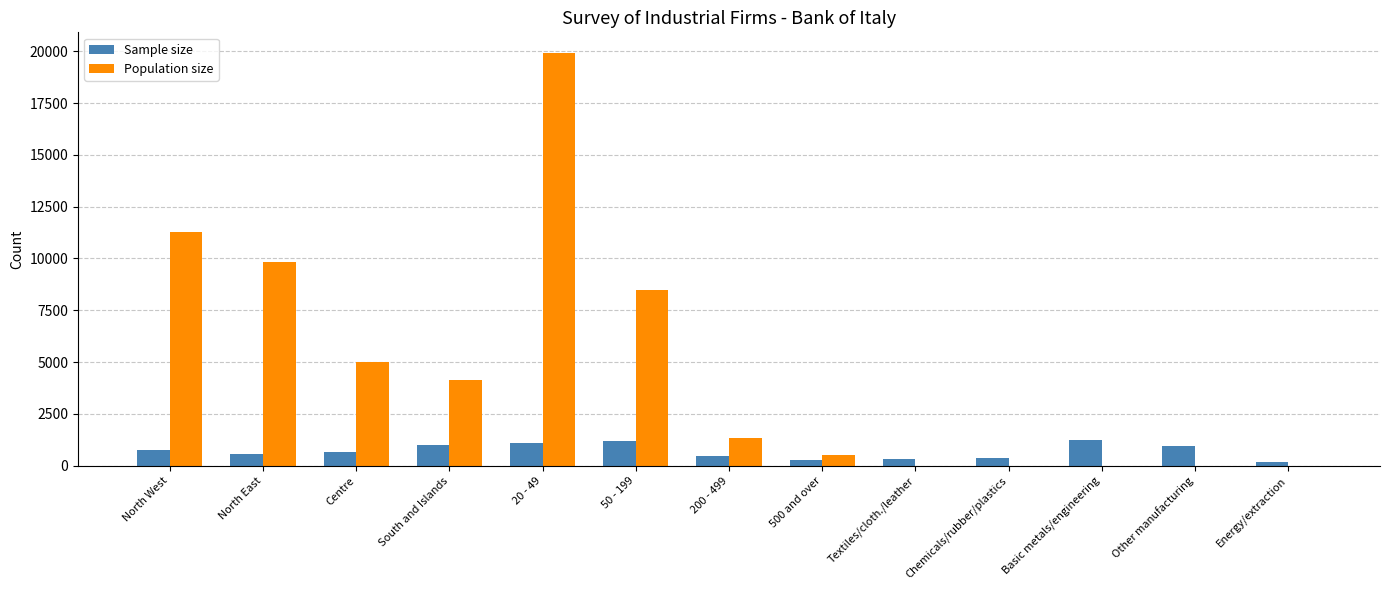

Which series has the largest range (max minus min)?

Population size